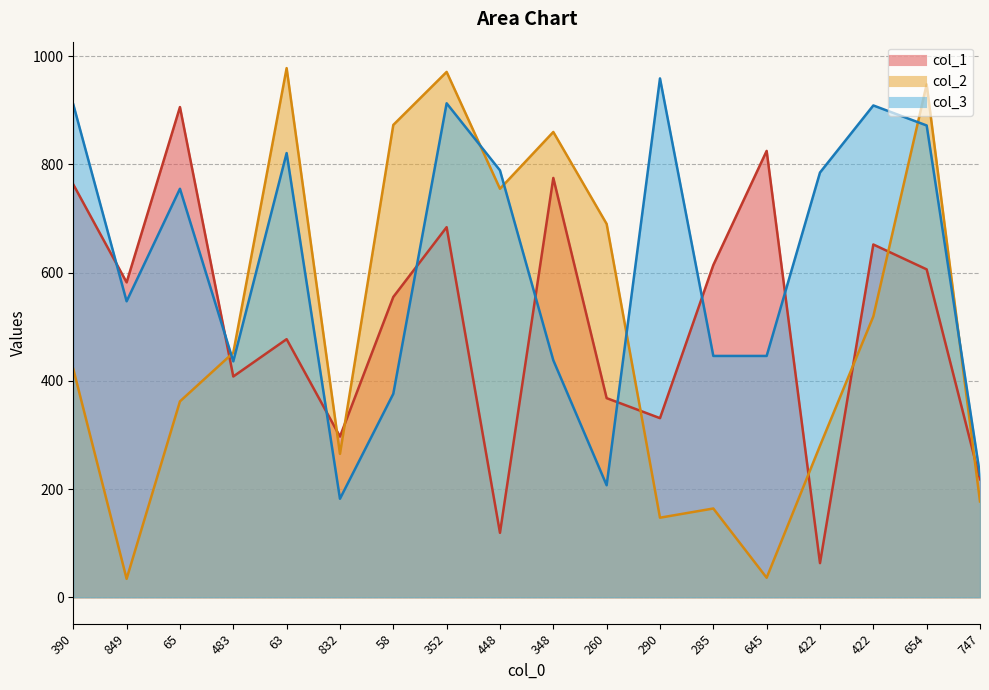

True or false: col_3 has more than 2 points higher than both neighbors.

True